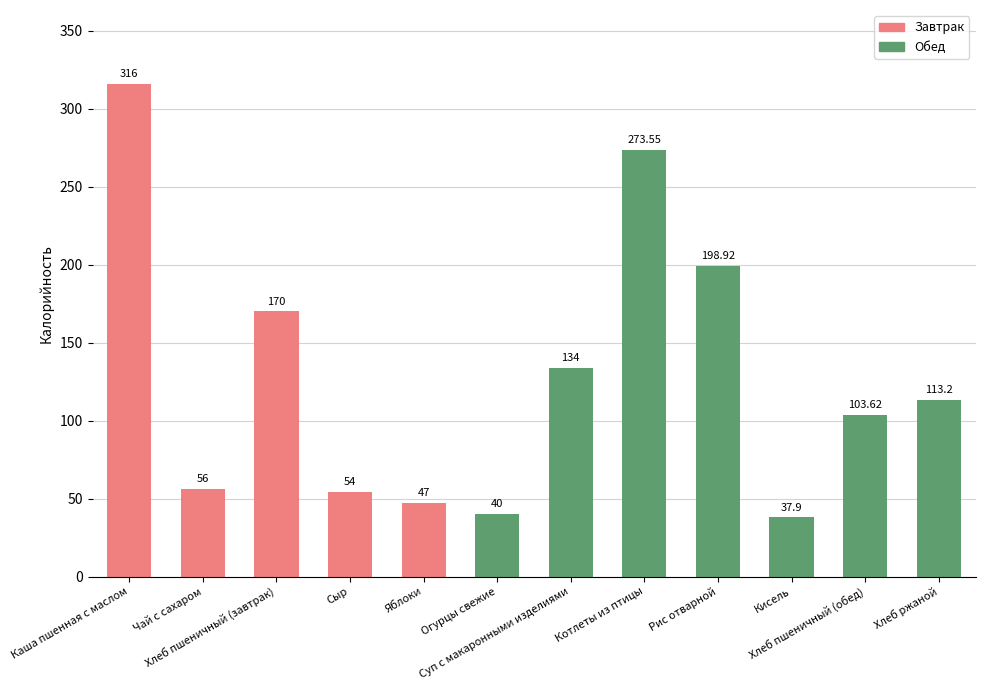

List the labels in order of value, smallest first.

Кисель, Огурцы свежие, Яблоки, Сыр, Чай с сахаром, Хлеб пшеничный (обед), Хлеб ржаной, Суп с макаронными изделиями, Хлеб пшеничный (завтрак), Рис отварной, Котлеты из птицы, Каша пшенная с маслом